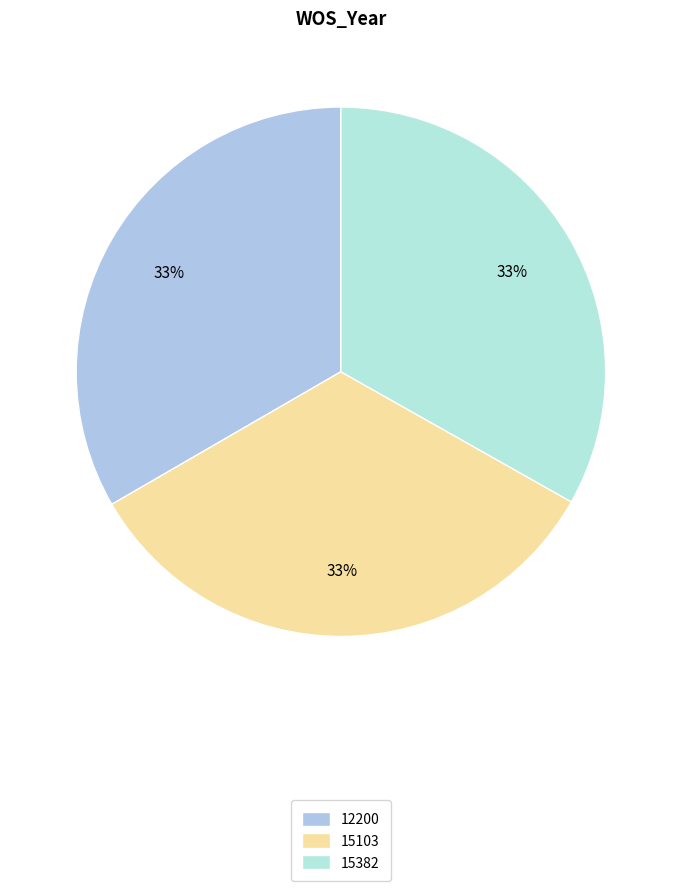

Does any single category account for the majority?

No